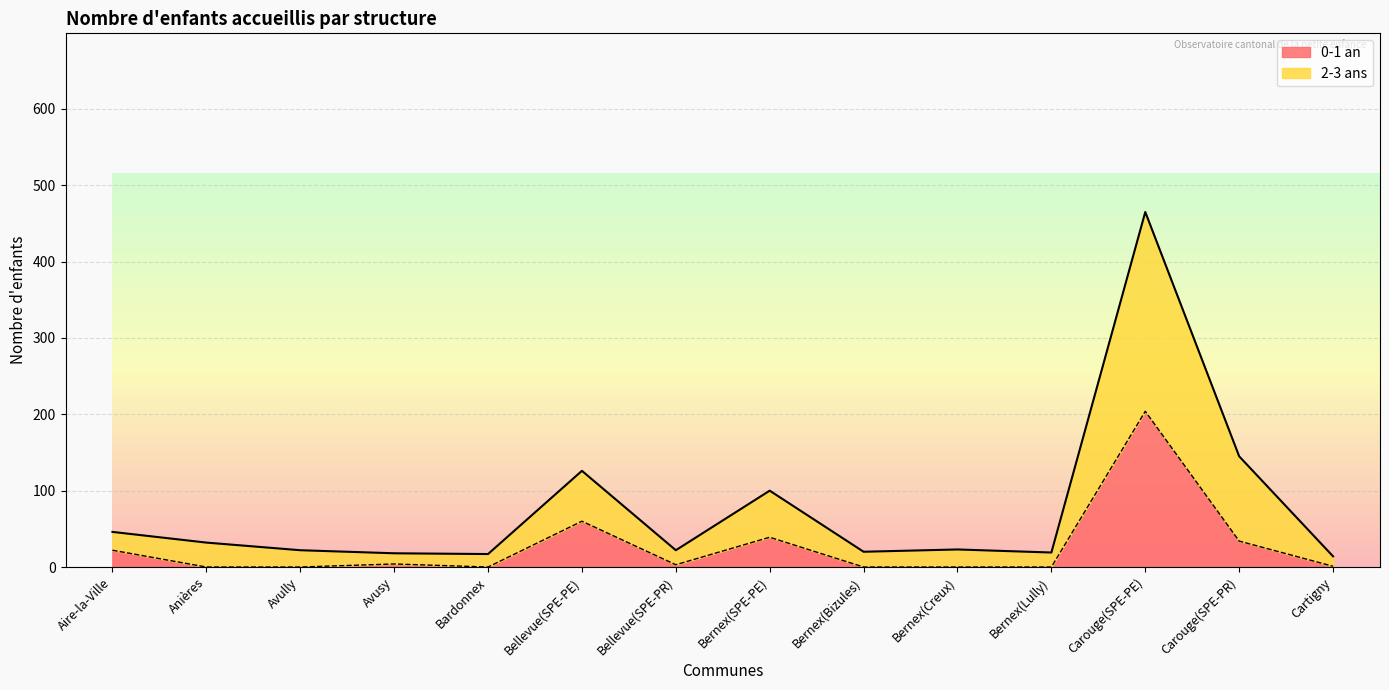

Rank the series by their average value, from highest to lowest.

2-3 ans, 0-1 an